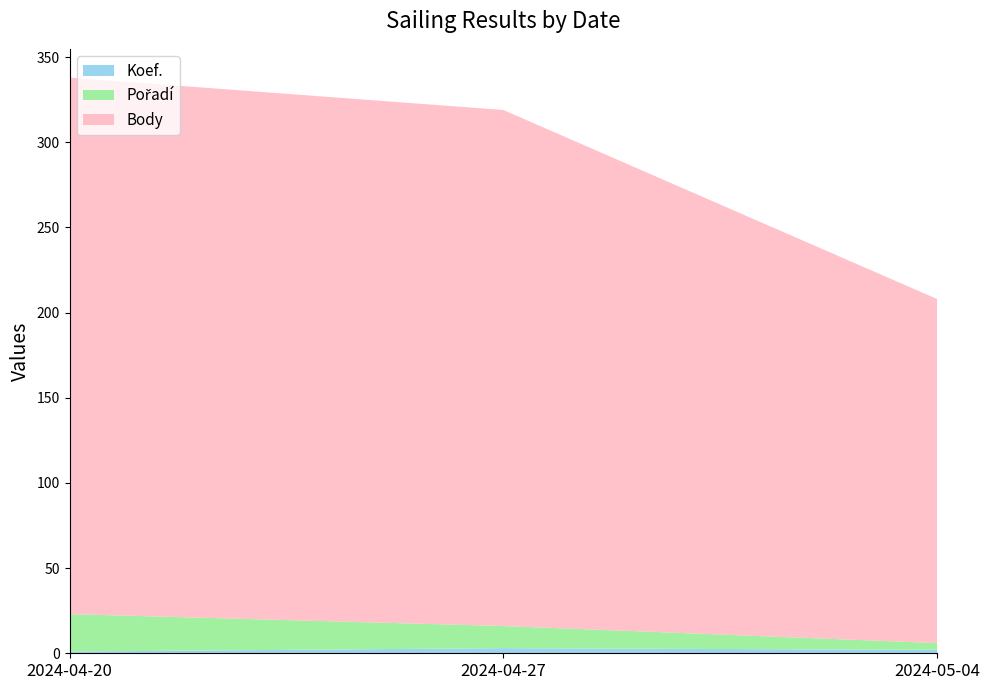

Reading left to right, extract all data points from this chart.

Koef.: 2024-04-20=1	2024-04-27=3	2024-05-04=2
Pořadí: 2024-04-20=22	2024-04-27=13	2024-05-04=4
Body: 2024-04-20=315	2024-04-27=303	2024-05-04=202